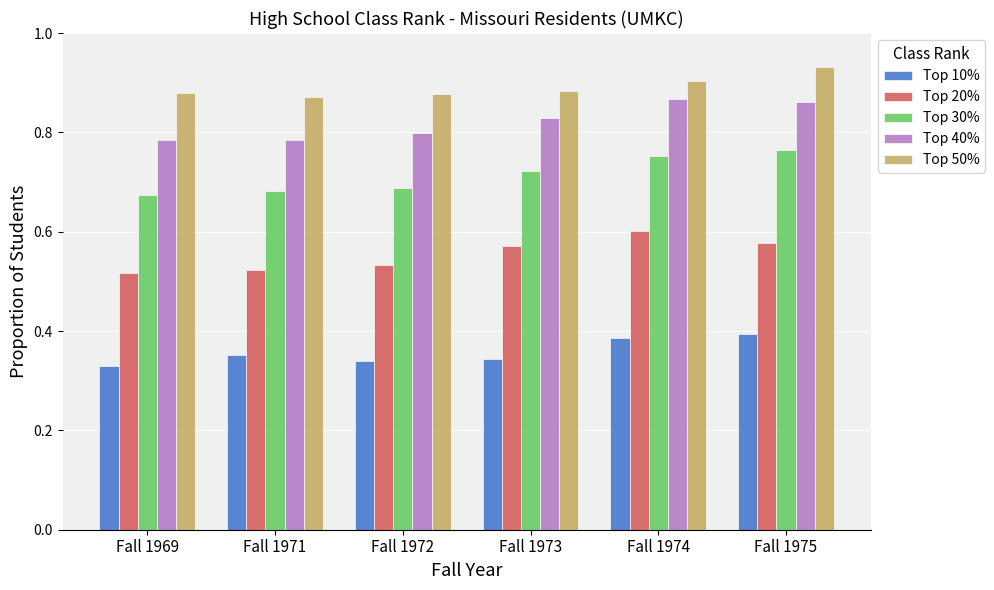

At how many categories does at least one series exceed 0?

6